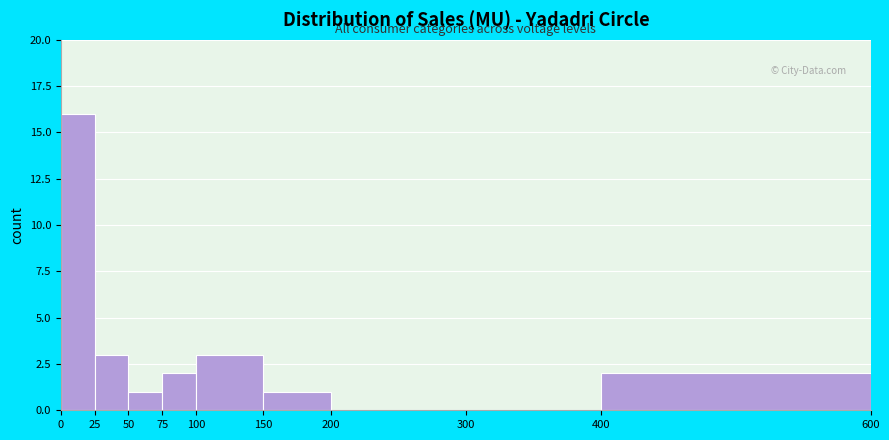

How tall is the bar that spans 75 to 100 on the x-axis? The values are not printed on the chart, so give them approximately, as read against the axis.

2